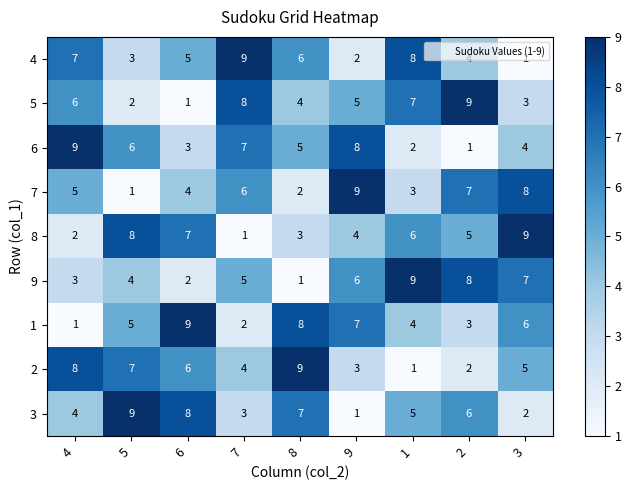

What is the maximum value for 6?

9